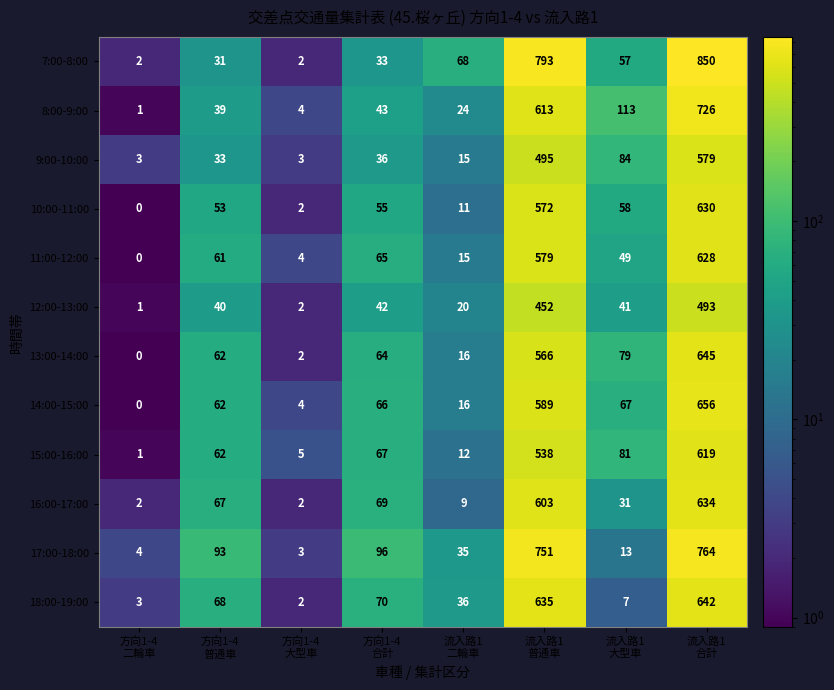

How many values in 14:00-15:00 are above zero?

7